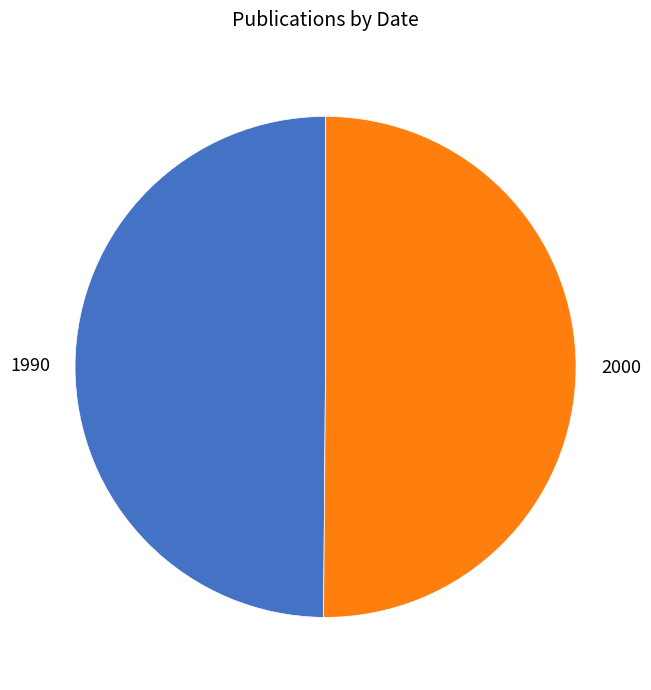

Combined, do 1990 and 2000 account for over 50%?

Yes